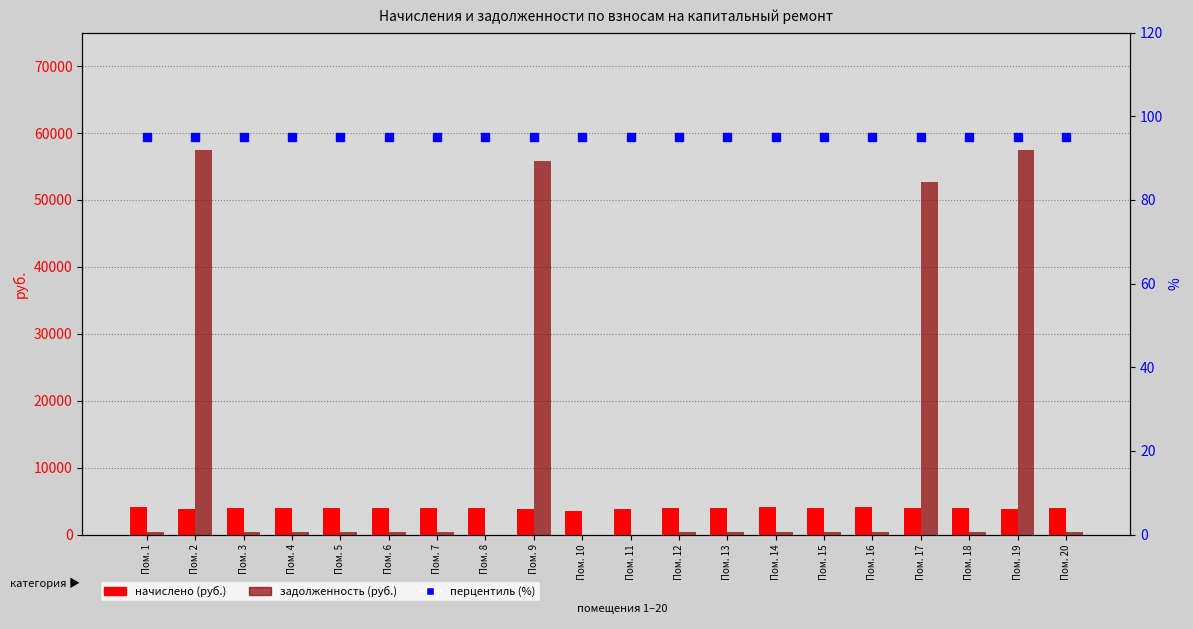

What is the total value across all series at Пом. 1?

4690.2